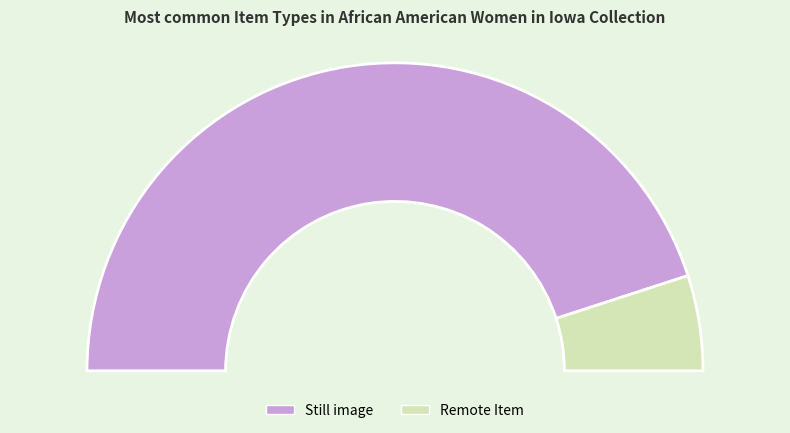

Which category has the biggest portion of the pie?

Still image